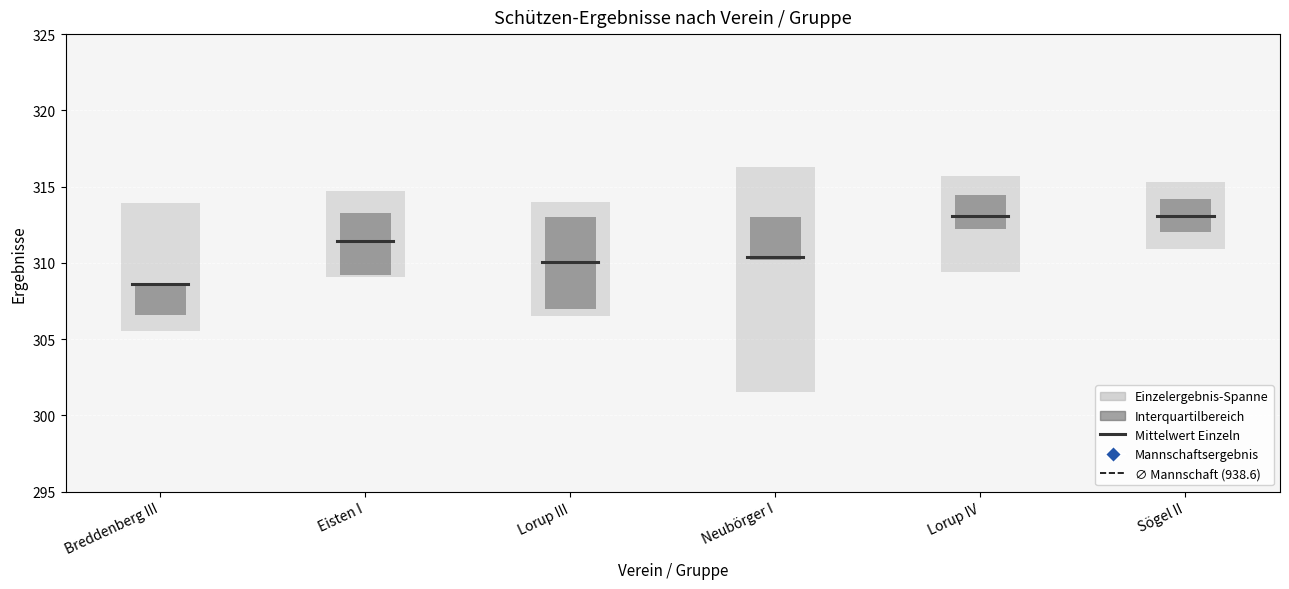

What is the change in value from Eisten I to Sögel II?

+10.4